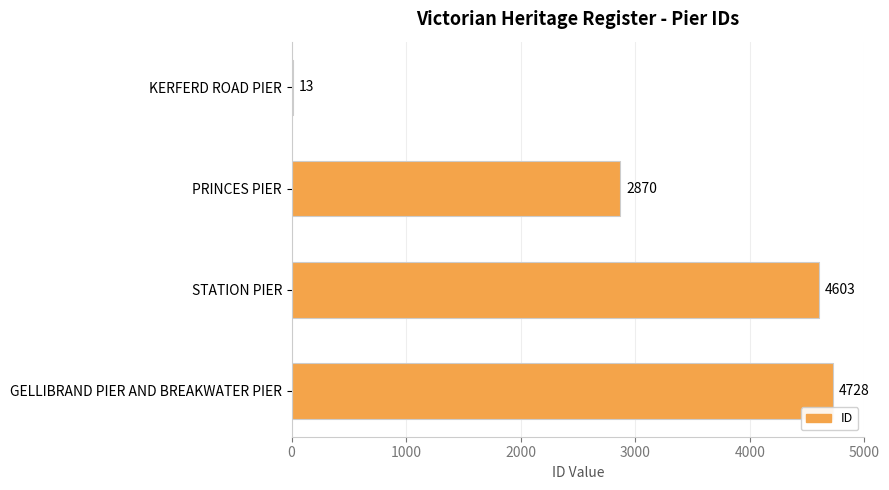

Reading top to bottom, extract all data points from this chart.

KERFERD ROAD PIER=13	PRINCES PIER=2870	STATION PIER=4603	GELLIBRAND PIER AND BREAKWATER PIER=4728